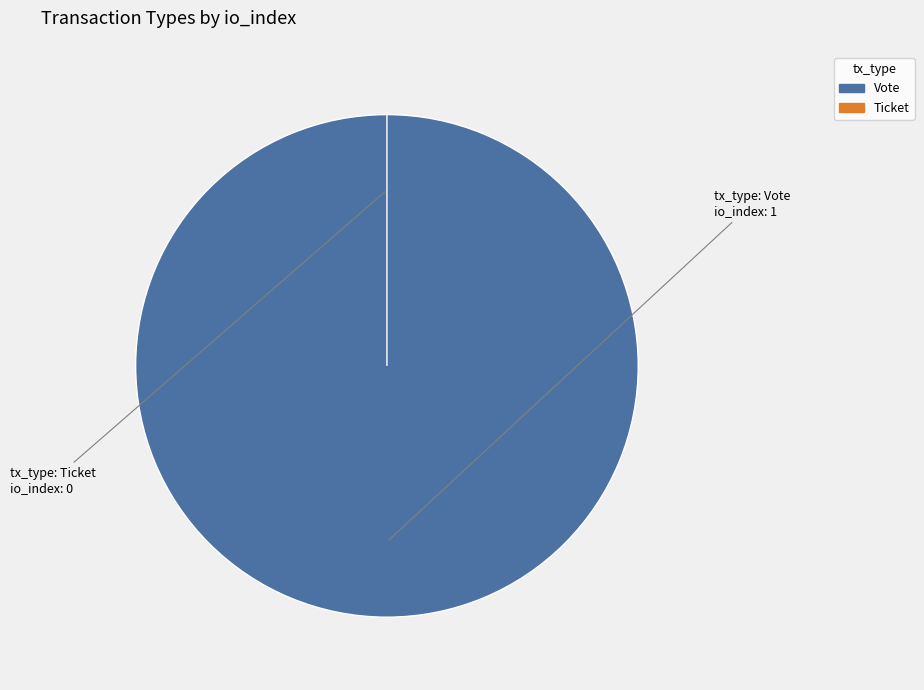

Between Ticket and Vote, which is larger?

Vote